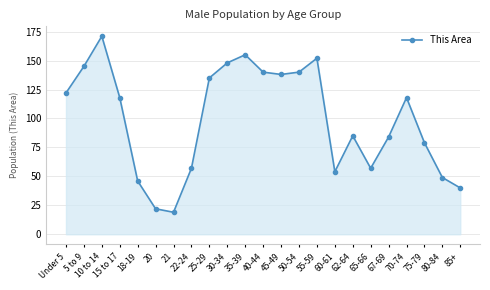

What is the label of the 20th point from the right?

15 to 17